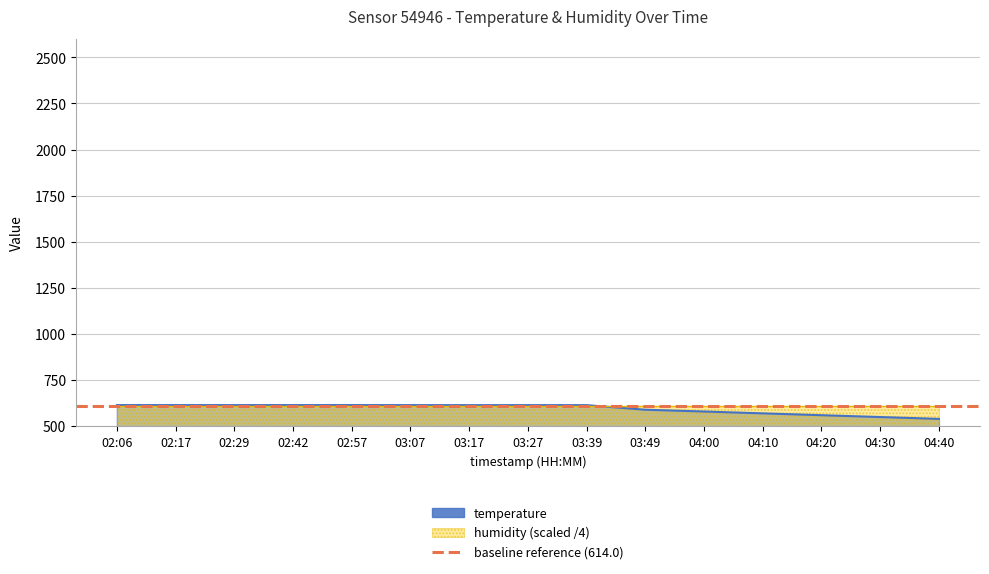

Reading left to right, transcribe all the data shown in this chart.

02:06=614.8	02:17=614.7	02:29=614.7	02:42=614.8	02:57=614.8	03:07=614.6	03:17=614.6	03:27=614.6	03:39=614.5	03:49=589.7	04:00=580.0	04:10=570.0	04:20=560.0	04:30=550.0	04:40=540.0